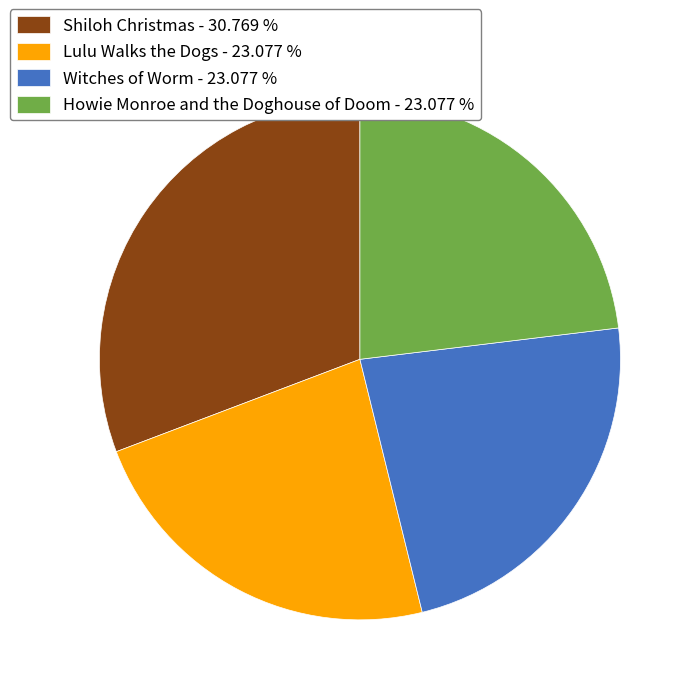

How many slices are in this pie chart?

4